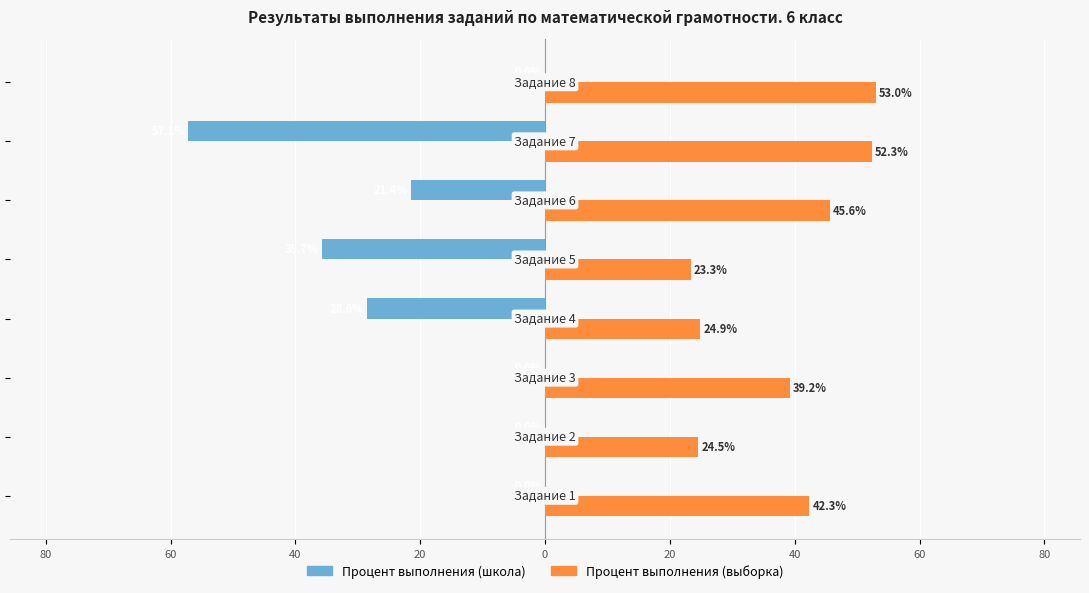

Which series has the widest spread of values?

Процент выполнения (школа)